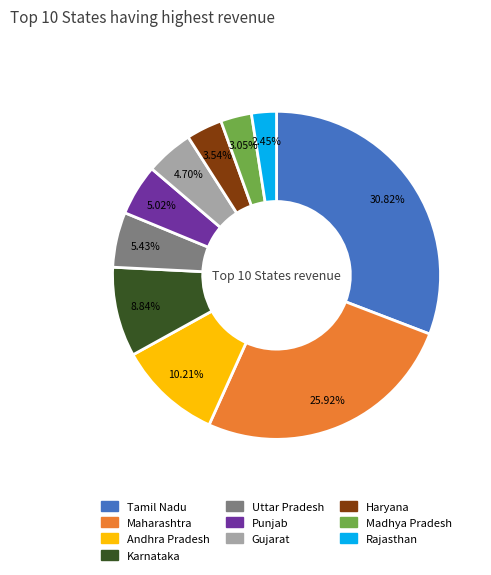

Approximately how many times larger is the value at Madhya Pradesh compared to Rajasthan?

1.2